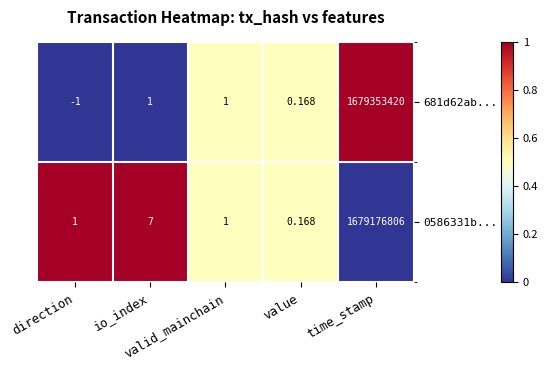

Reading right to left, transcribe all the data shown in this chart.

681d62ab...: time_stamp=1679353420.0	value=0.2	valid_mainchain=1.0	io_index=1.0	direction=-1.0
0586331b...: time_stamp=1679176806.0	value=0.2	valid_mainchain=1.0	io_index=7.0	direction=1.0